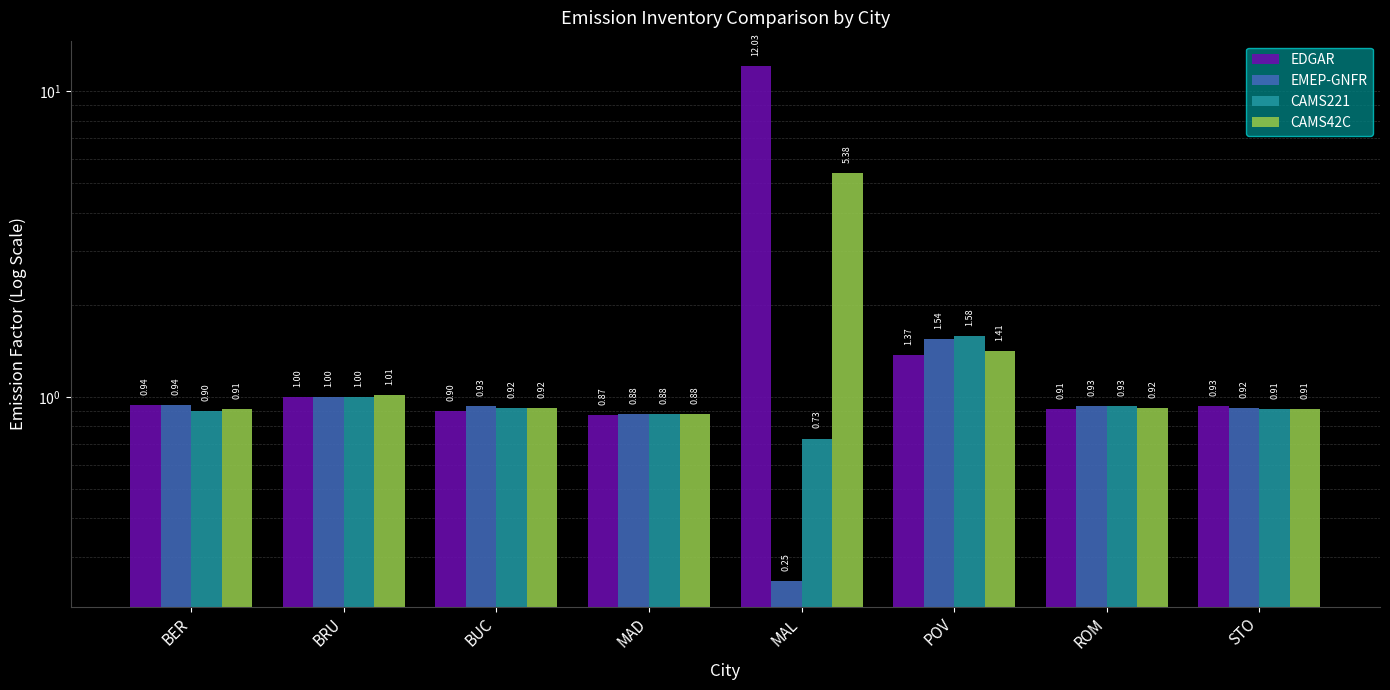

Reading left to right, what are all the values shown in this chart?

EDGAR: BER=0.9	BRU=1.0	BUC=0.9	MAD=0.9	MAL=12.0	POV=1.4	ROM=0.9	STO=0.9
EMEP-GNFR: BER=0.9	BRU=1.0	BUC=0.9	MAD=0.9	MAL=0.2	POV=1.5	ROM=0.9	STO=0.9
CAMS221: BER=0.9	BRU=1.0	BUC=0.9	MAD=0.9	MAL=0.7	POV=1.6	ROM=0.9	STO=0.9
CAMS42C: BER=0.9	BRU=1.0	BUC=0.9	MAD=0.9	MAL=5.4	POV=1.4	ROM=0.9	STO=0.9